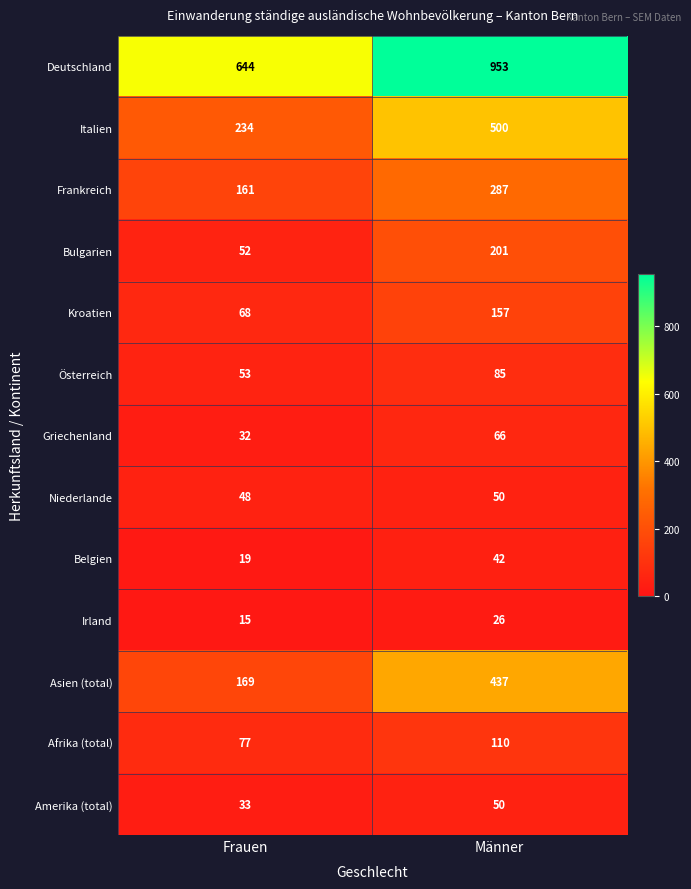

Between Frauen and Männer, which series saw the biggest shift?

Deutschland